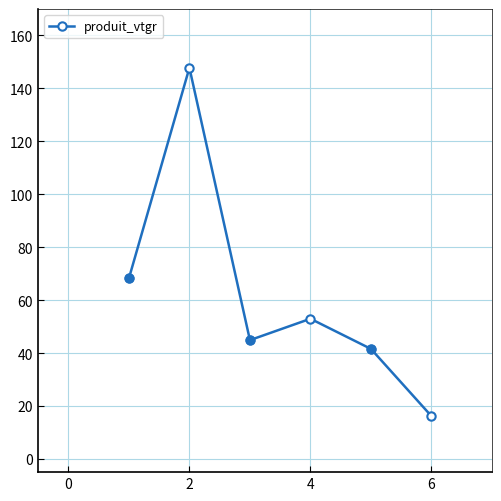

What is the value of the 5th point from the left?

41.6